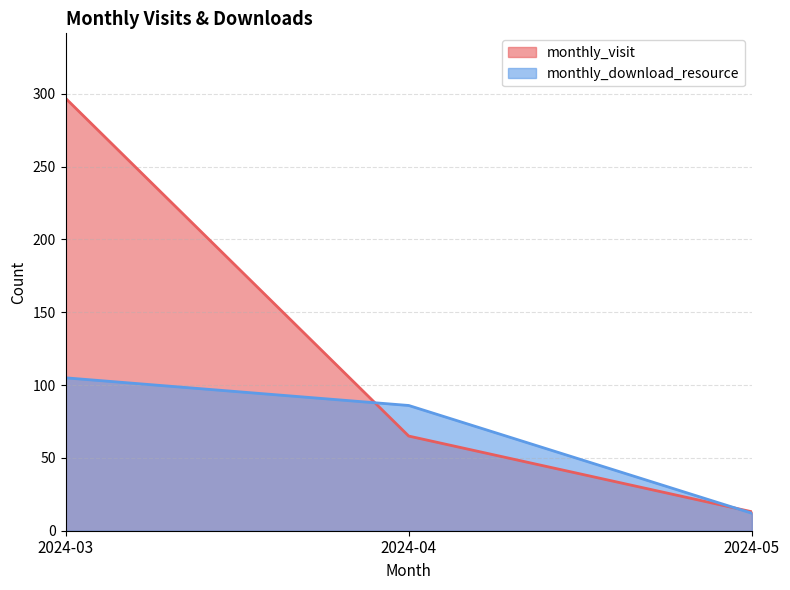

Rank the categories by monthly_download_resource value from lowest to highest.

2024-05, 2024-04, 2024-03